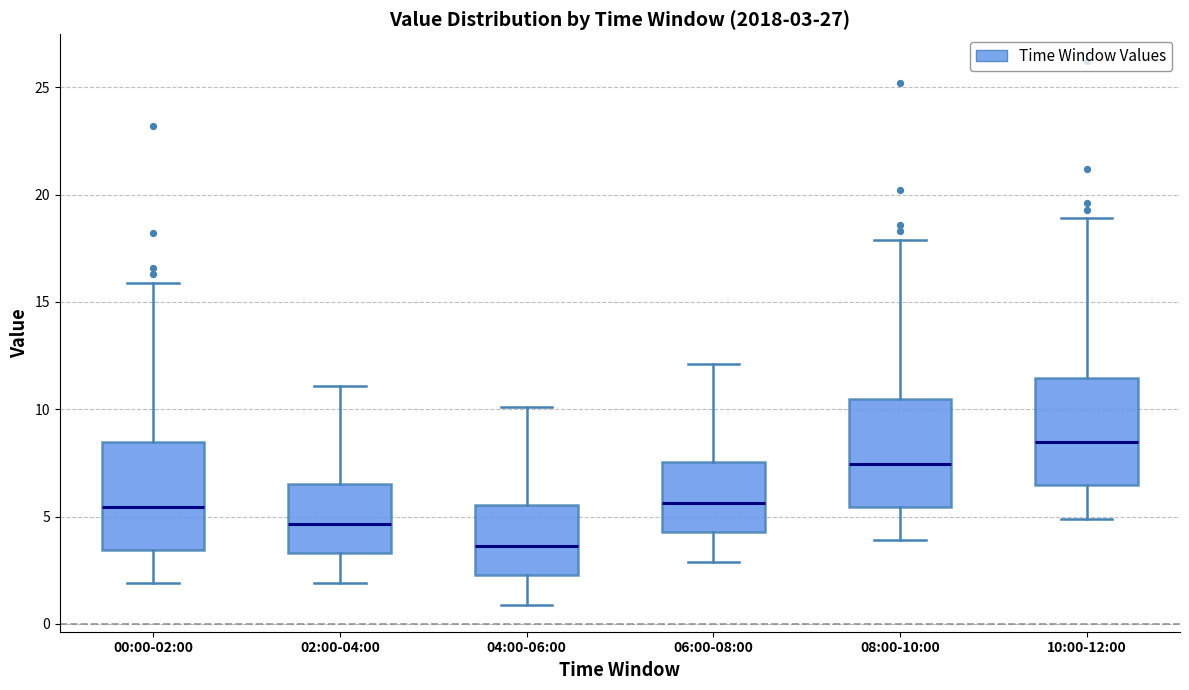

Which box's median line is the highest?

10:00-12:00